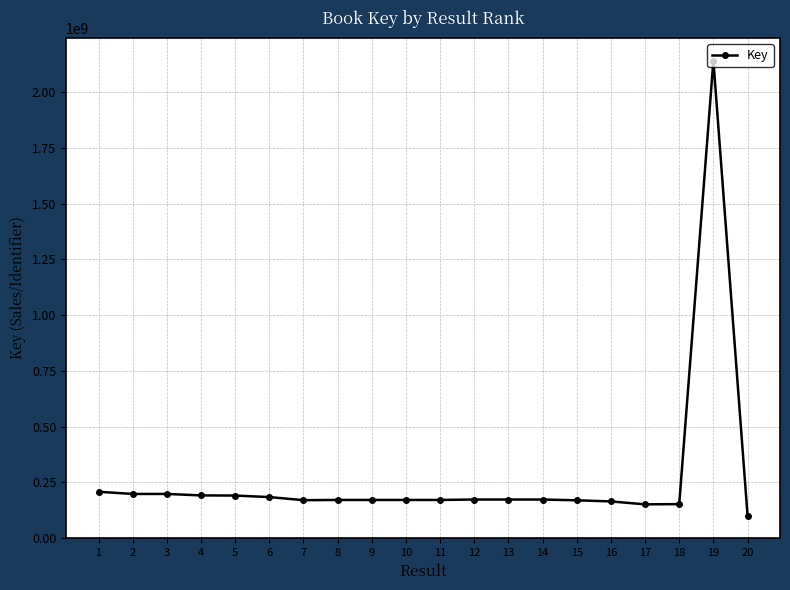

What is the minimum value shown in the chart?

100365293